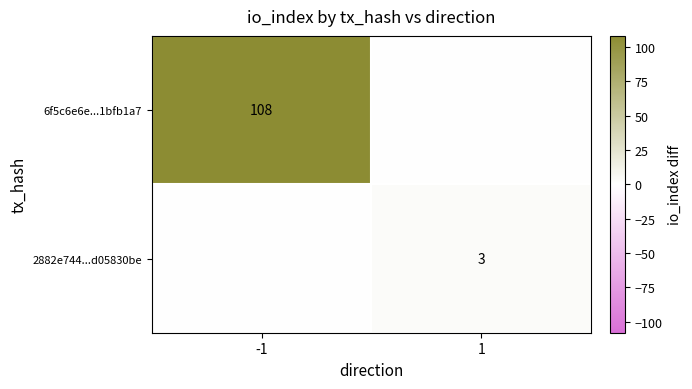

The 2882e744...d05830be series shows 3 at 1. True or false?

True